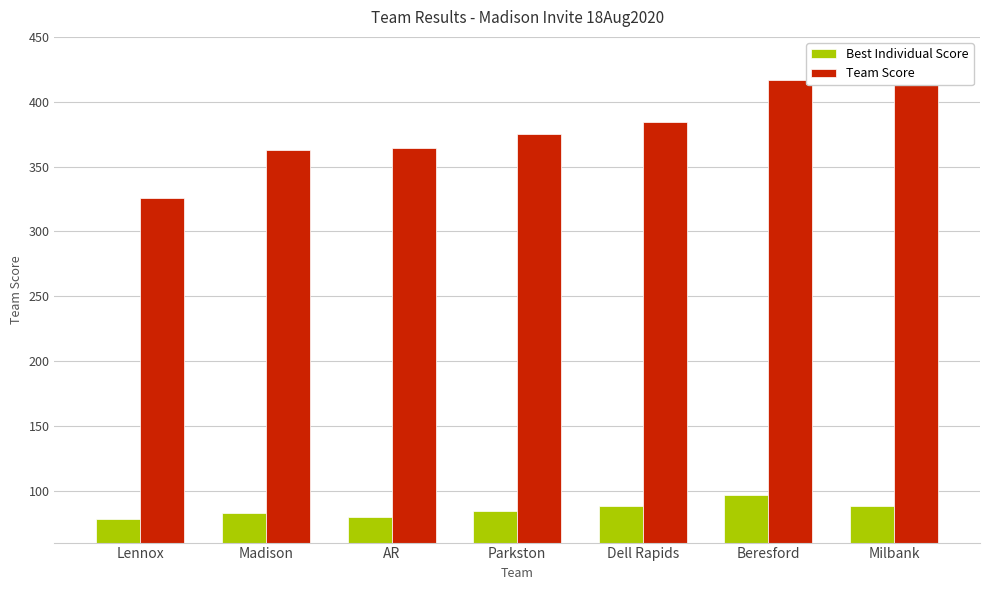

Does the chart contain stacked bars?

No